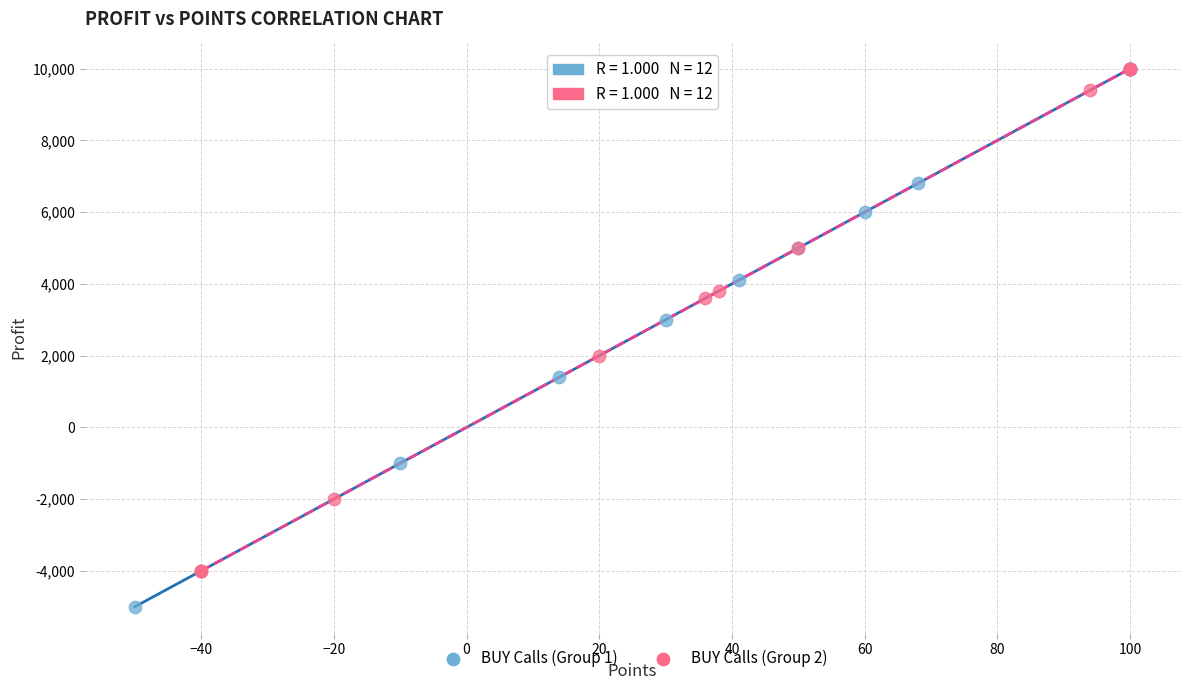

Which series contains the lowest Y value?

BUY Calls (Group 1)